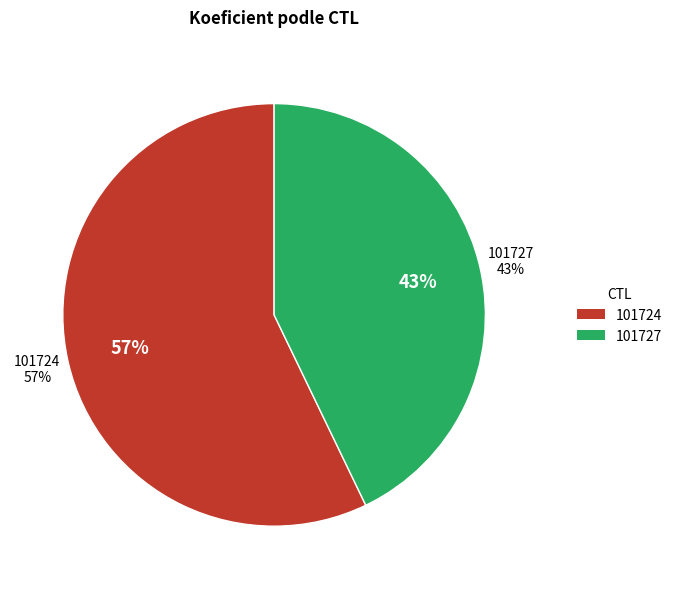

How many segments does this pie chart have?

2